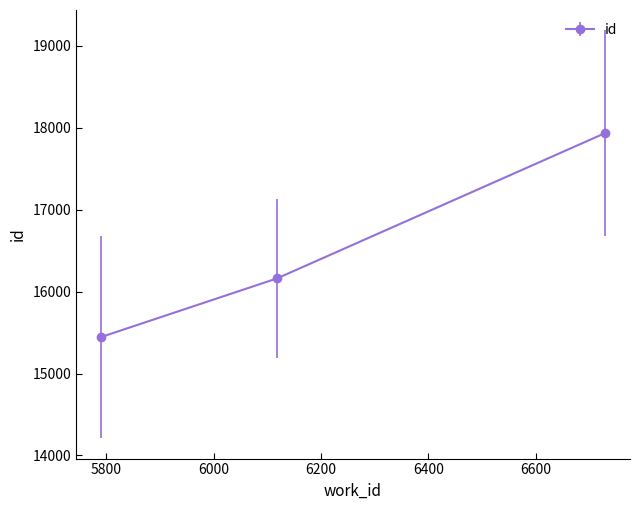

What is the maximum value shown in the chart?

17934